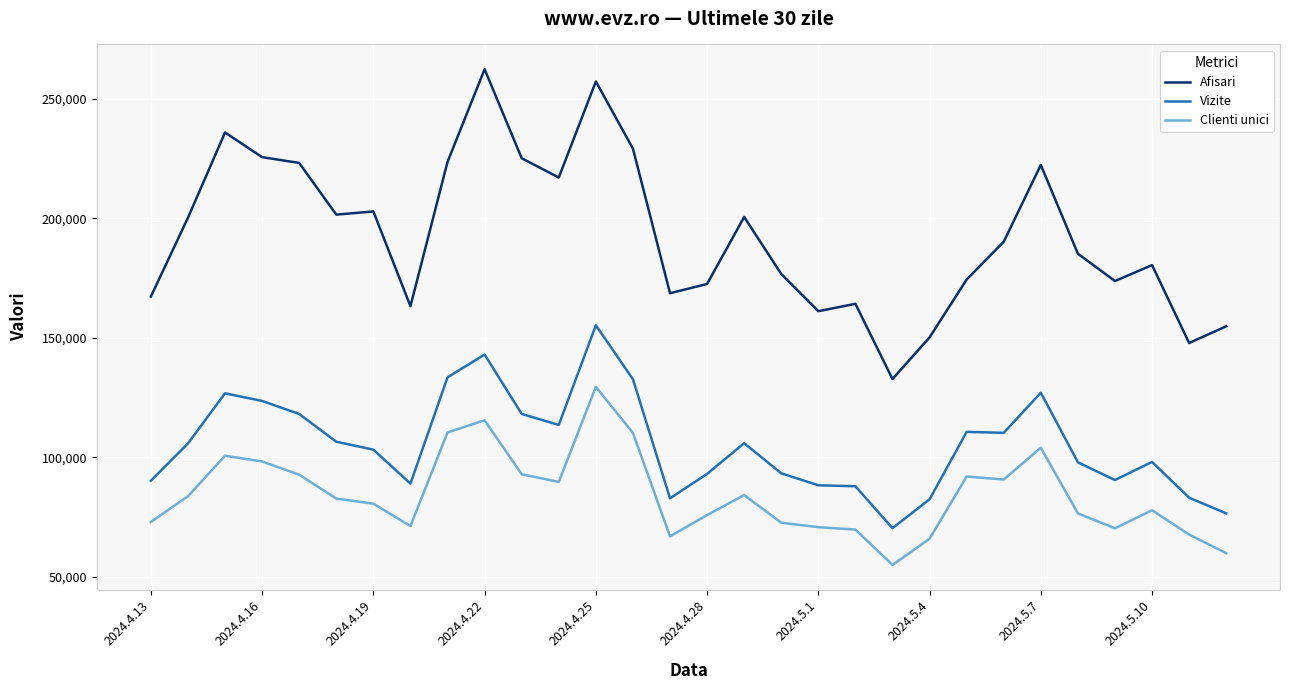

List the series in order of their peak value, highest first.

Afisari, Vizite, Clienti unici